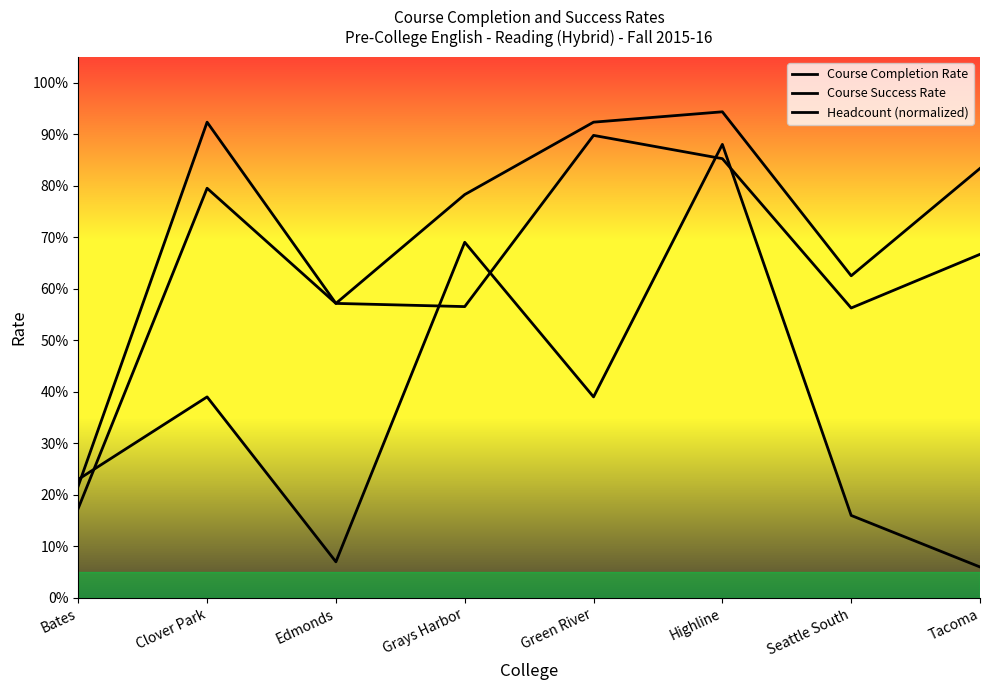

The Headcount (normalized) series shows 0.5 at Green River. True or false?

False